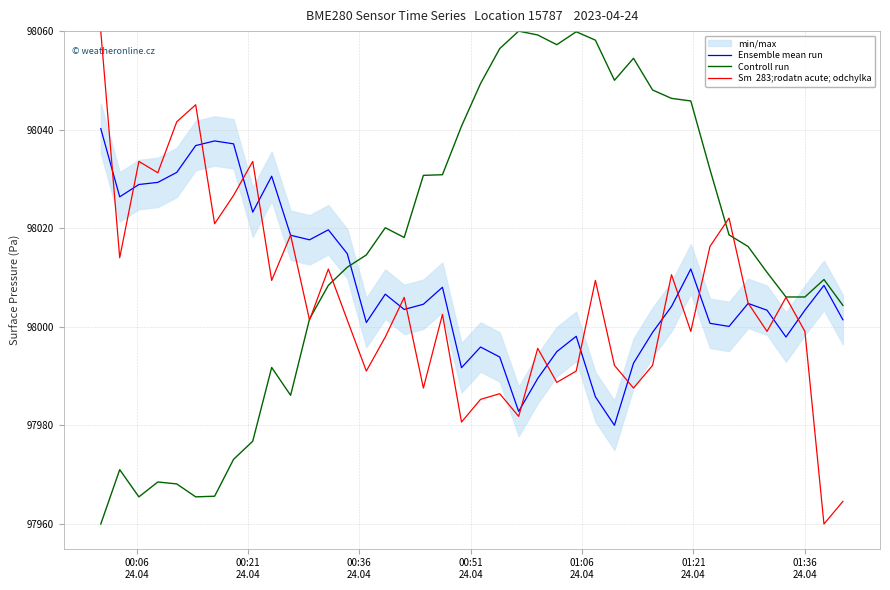

How many lines are shown in the chart?

3